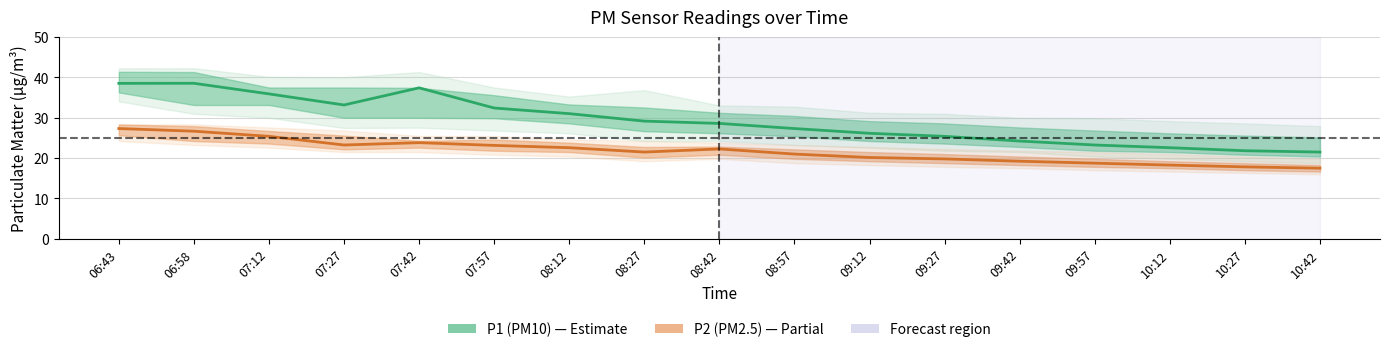

Where is the first local maximum for P2 (PM2.5)?

07:42